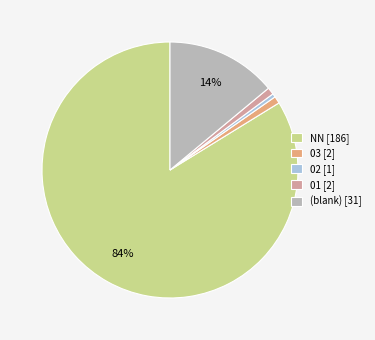

Between NN [186] and 03 [2], which is larger?

NN [186]